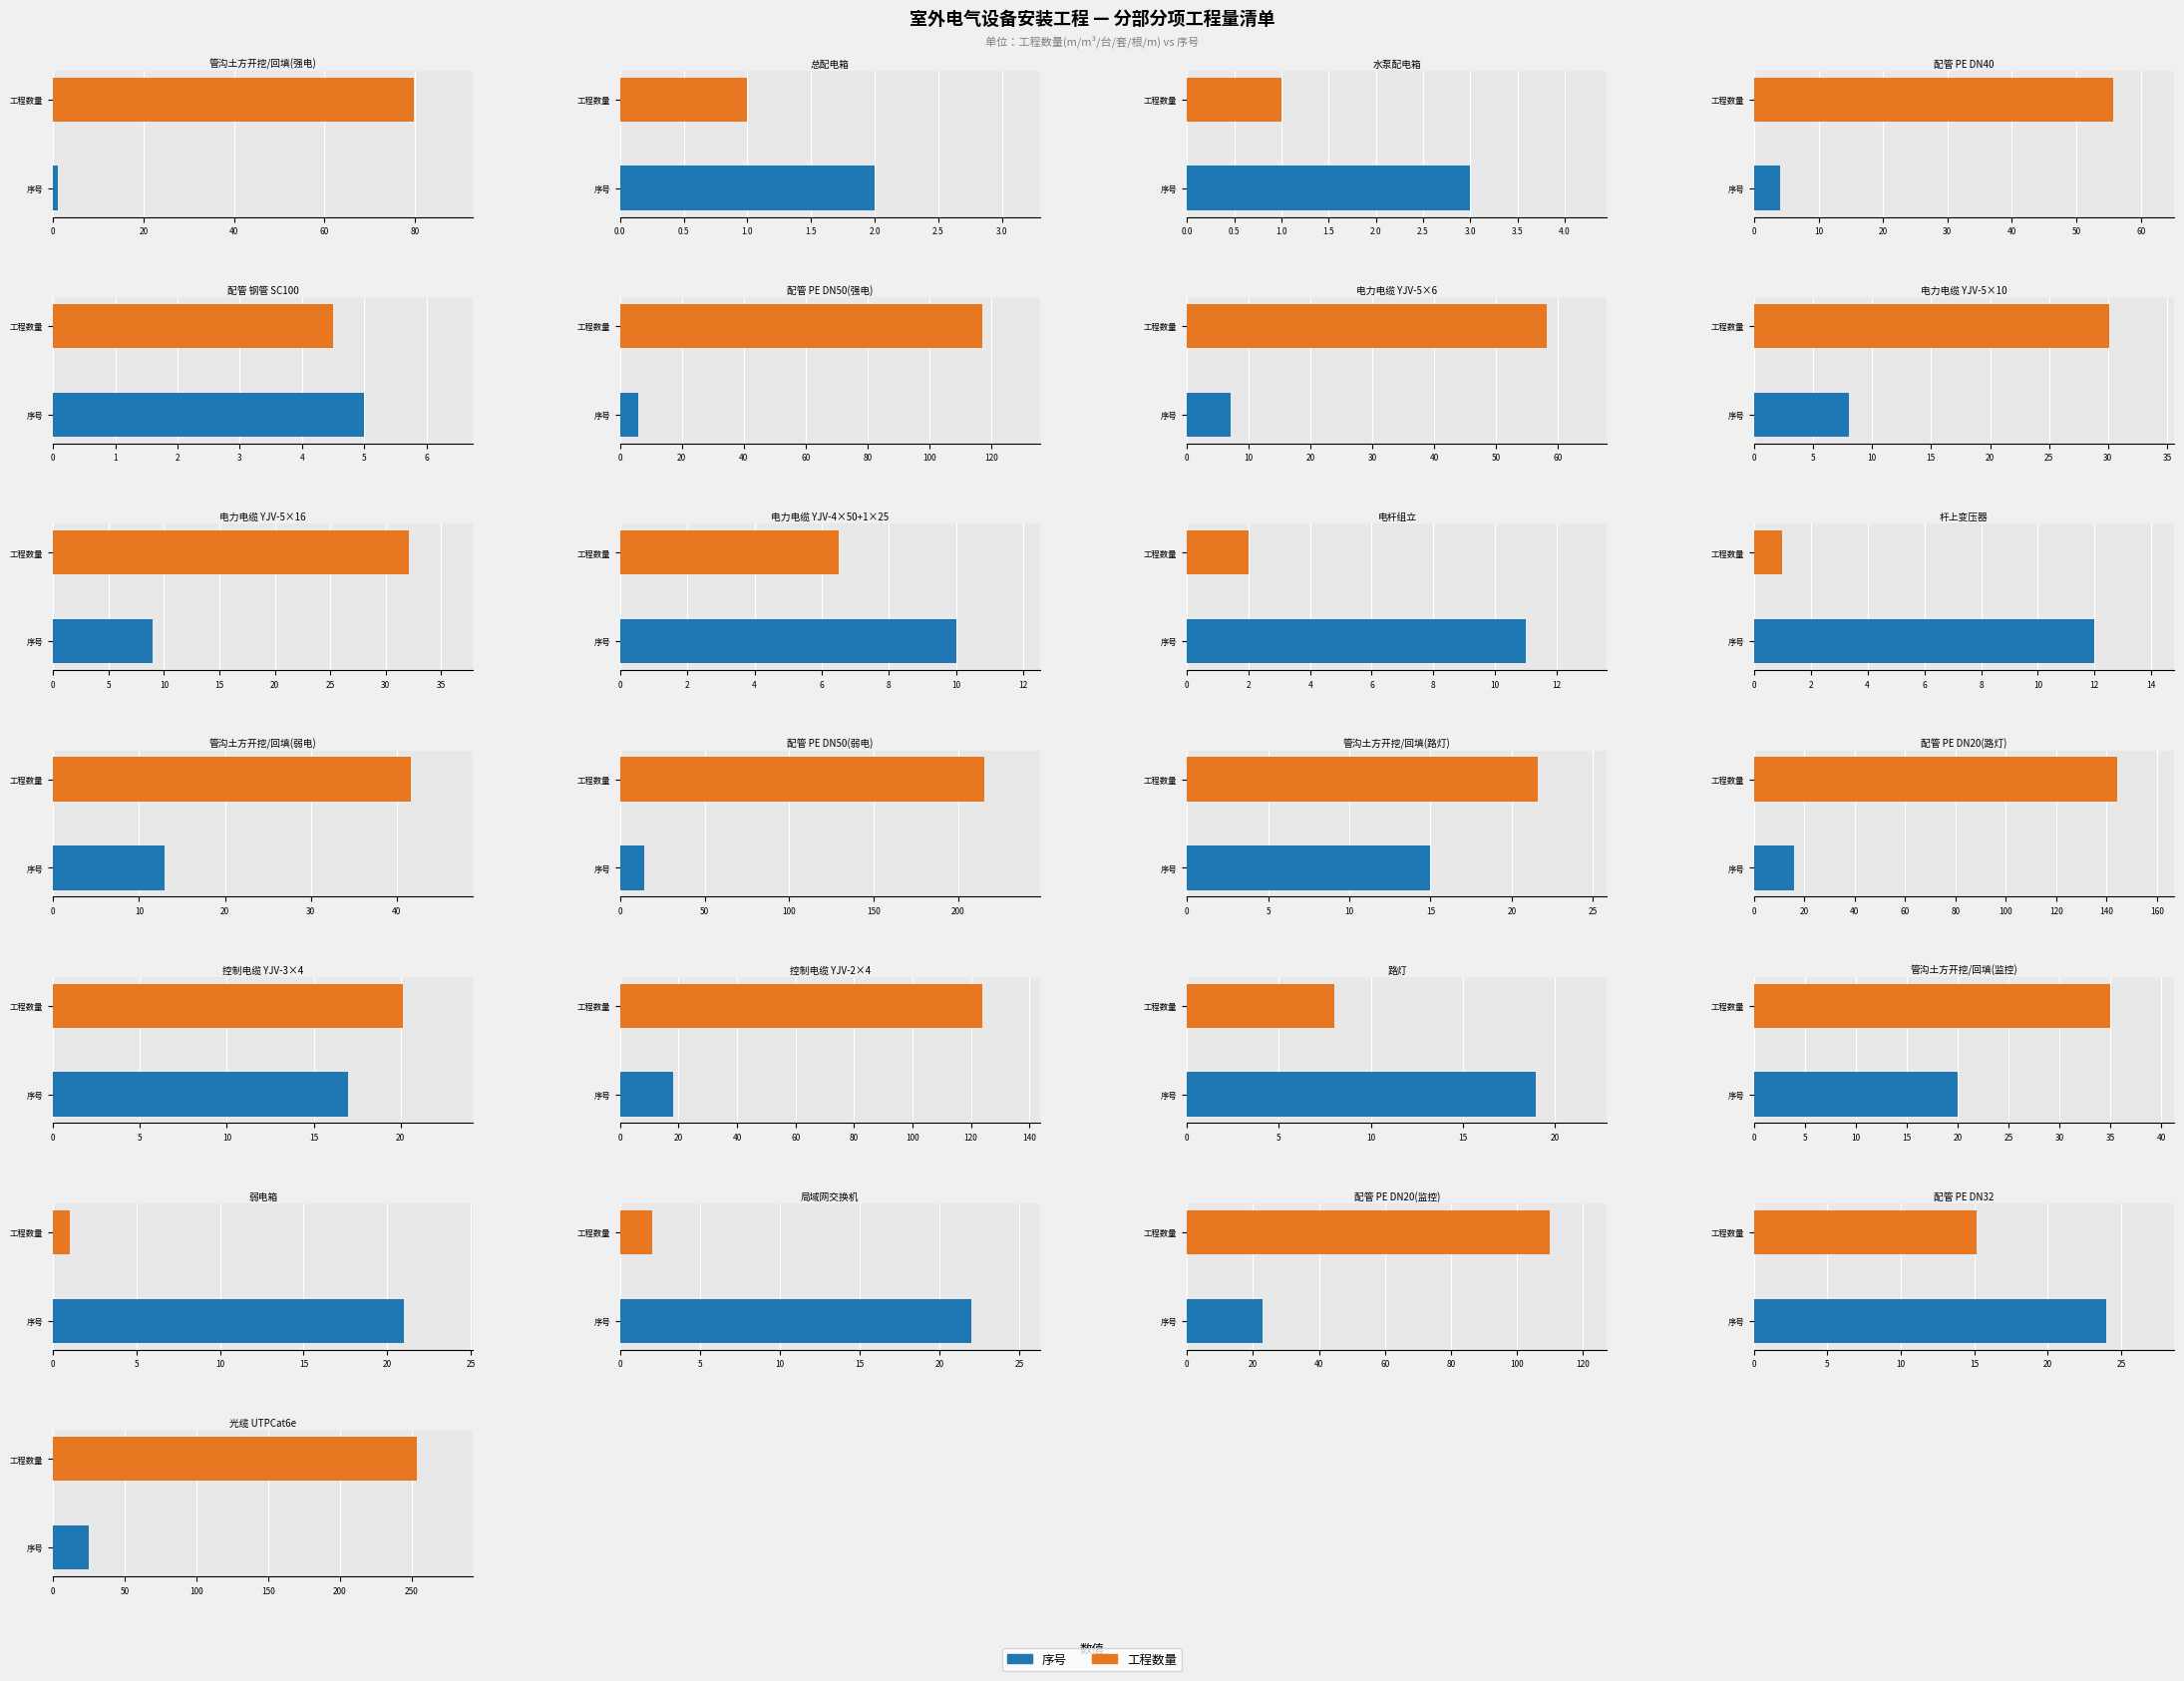

True or false: 工程数量 has a value of 2.5 at 4.

False